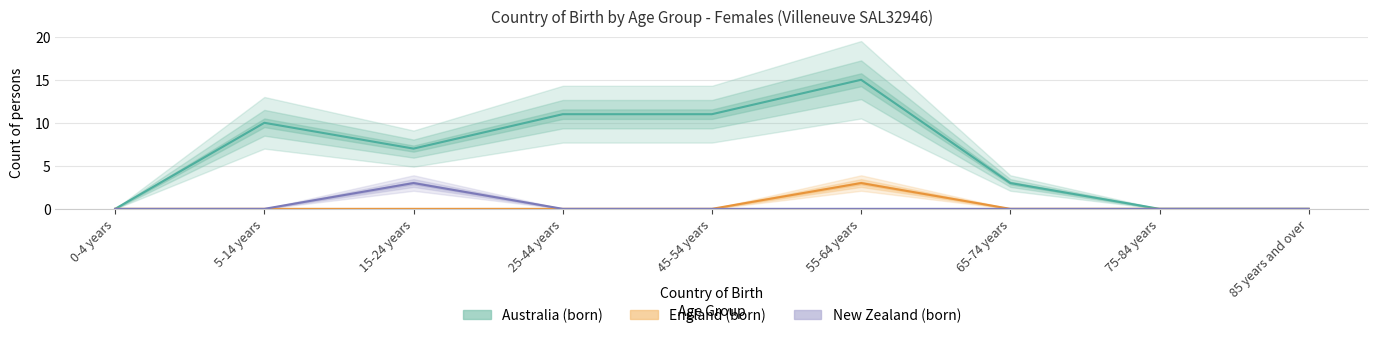

Is this an area chart (filled region under the line)?

No